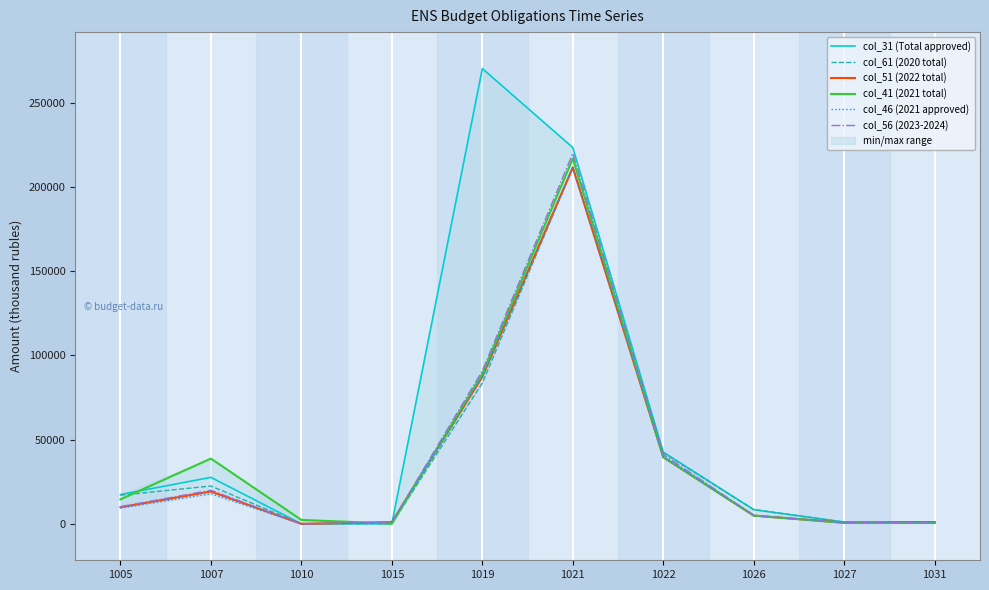

Reading right to left, what are all the values shown in this chart?

col_31 (Total approved): 1031=1000.0	1027=1040.0	1026=8433.8	1022=42540.7	1021=223284.5	1019=270214.8	1015=102.5	1010=0.0	1007=27603.1	1005=17395.6
col_61 (2020 total): 1031=1000.0	1027=1040.0	1026=8433.8	1022=42161.3	1021=211536.0	1019=83593.6	1015=102.5	1010=0.0	1007=22453.1	1005=16995.6
col_51 (2022 total): 1031=1000.0	1027=695.0	1026=4900.5	1022=39573.4	1021=211529.6	1019=87326.4	1015=1000.0	1010=0.0	1007=19205.4	1005=9850.0
col_41 (2021 total): 1031=500.0	1027=595.0	1026=4900.5	1022=39667.0	1021=216897.8	1019=89017.3	1015=105.0	1010=2340.3	1007=38740.2	1005=14510.2
col_46 (2021 approved): 1031=1000.0	1027=695.0	1026=4900.5	1022=39573.4	1021=211529.6	1019=87326.4	1015=1000.0	1010=0.0	1007=17870.9	1005=9350.0
col_56 (2023-2024): 1031=1040.0	1027=720.0	1026=5091.6	1022=41128.7	1021=219907.9	1019=90776.5	1015=1000.0	1010=0.0	1007=19953.9	1005=10220.0